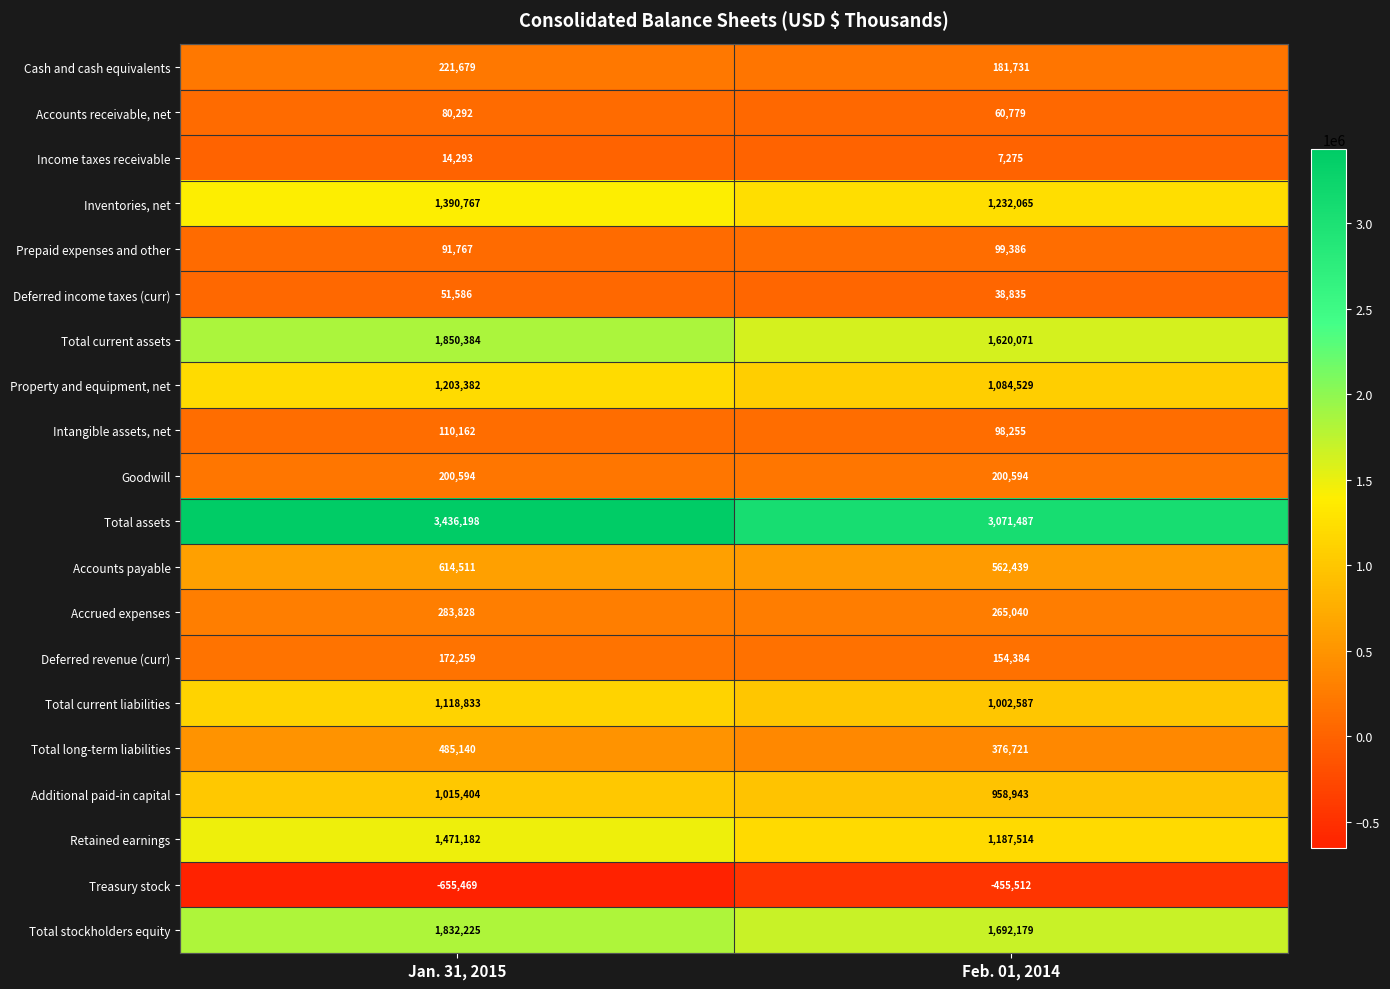

Is it true that Total current liabilities equals 1790388 at Jan. 31, 2015?

False